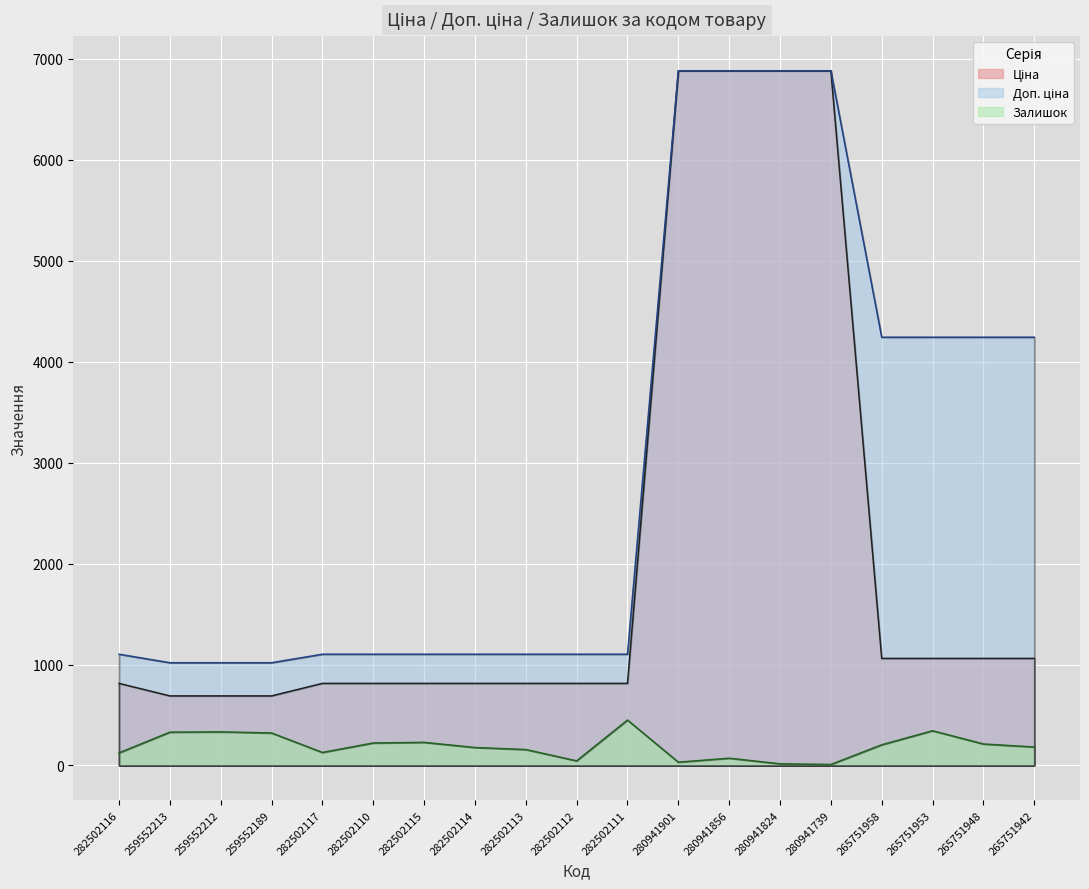

True or false: Залишок has more than 1 points higher than both neighbors.

True